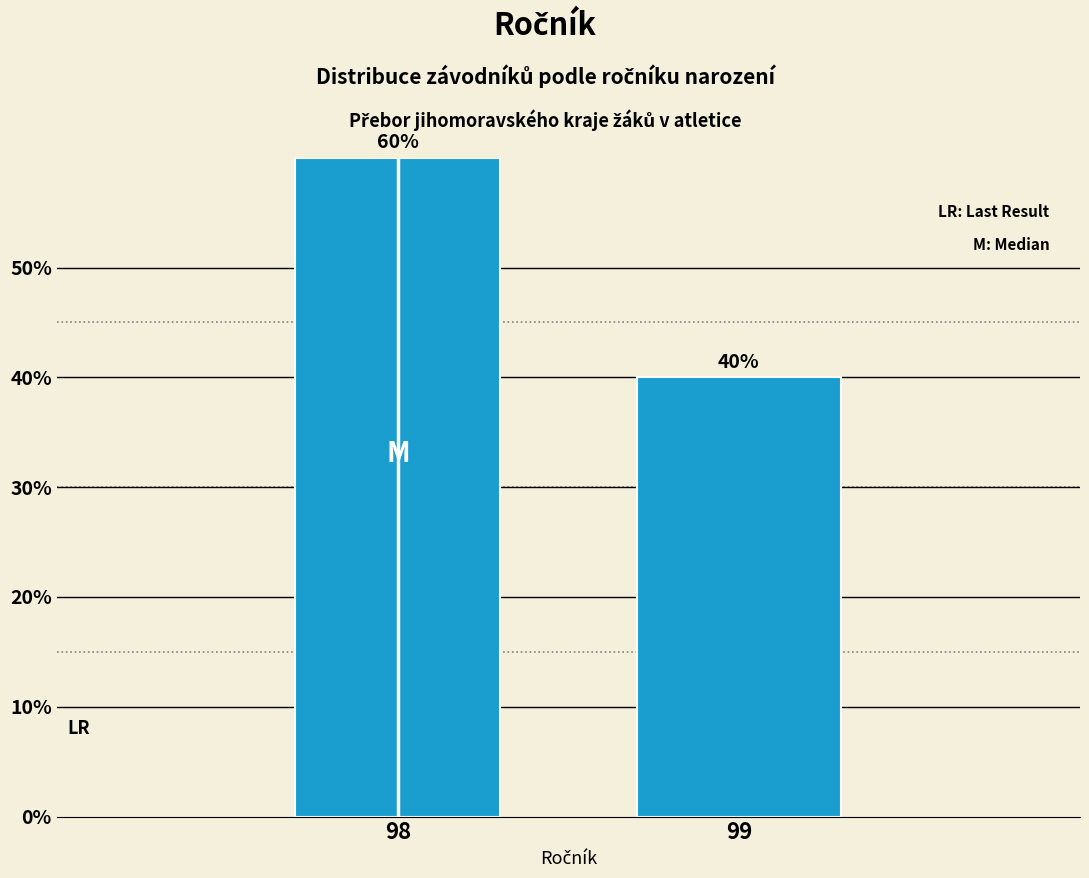

Reading left to right, transcribe all the data shown in this chart.

98=60	99=40